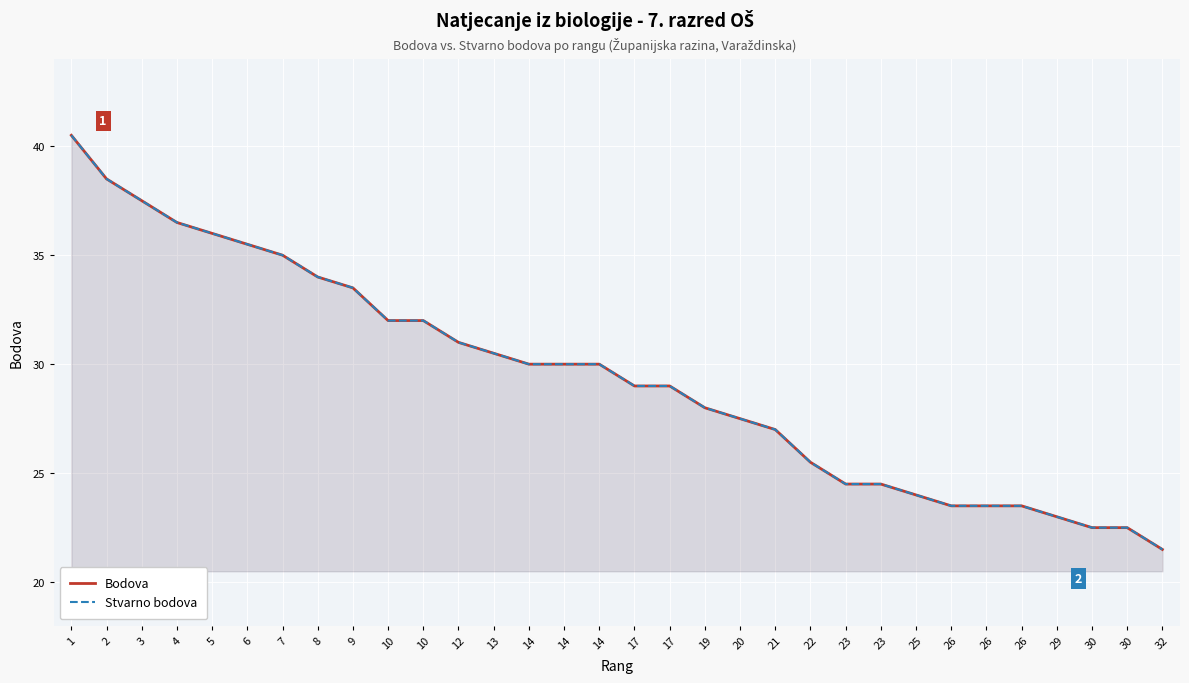

What is the difference between the maximum and second lowest values in the Stvarno bodova series?

18.0